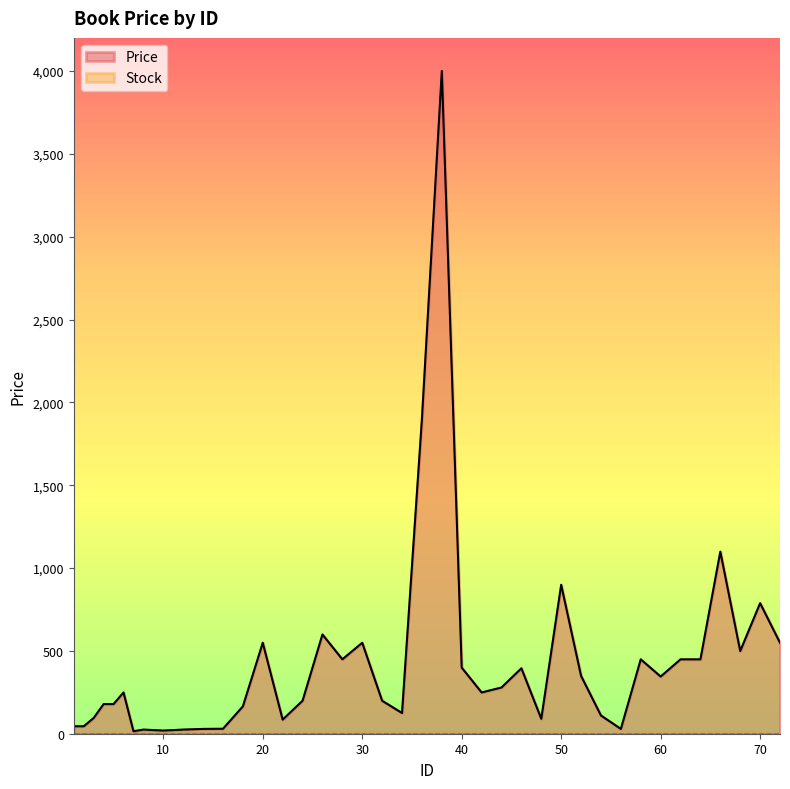

True or false: the data shows 300 at 4.

False